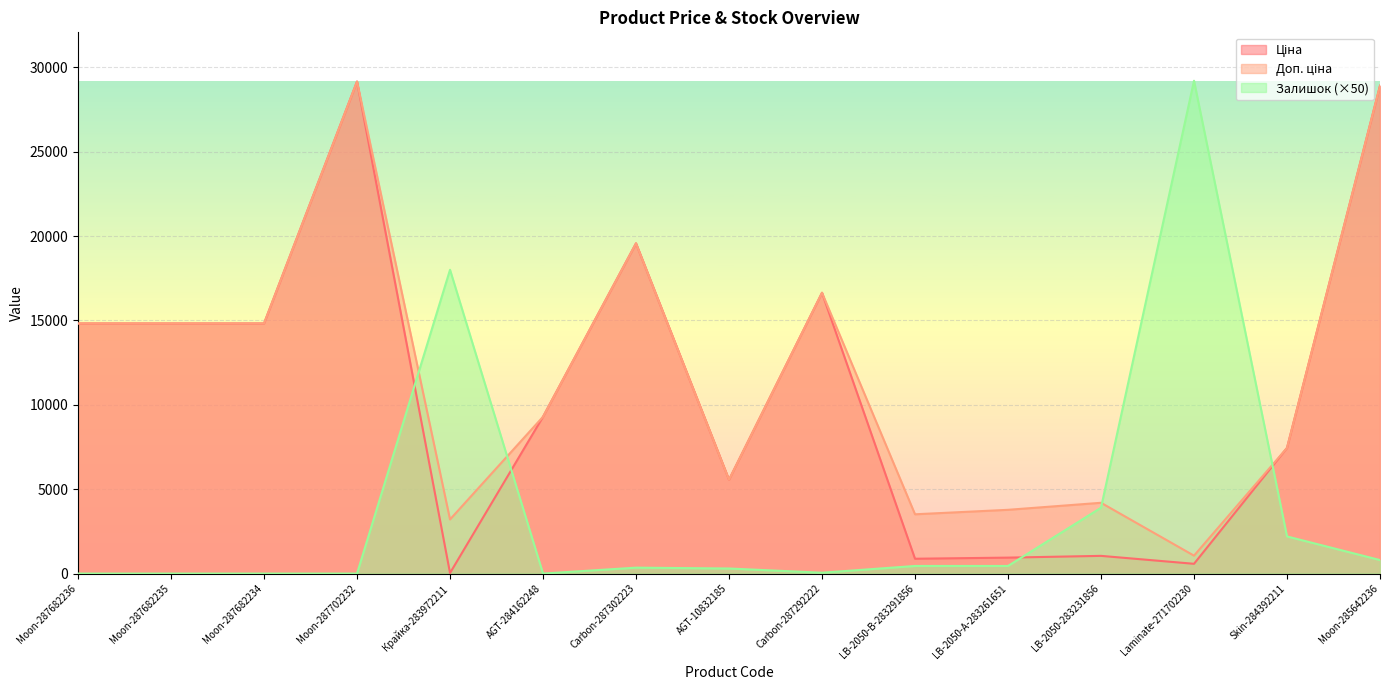

Which series has the largest total across all categories?

Доп. ціна